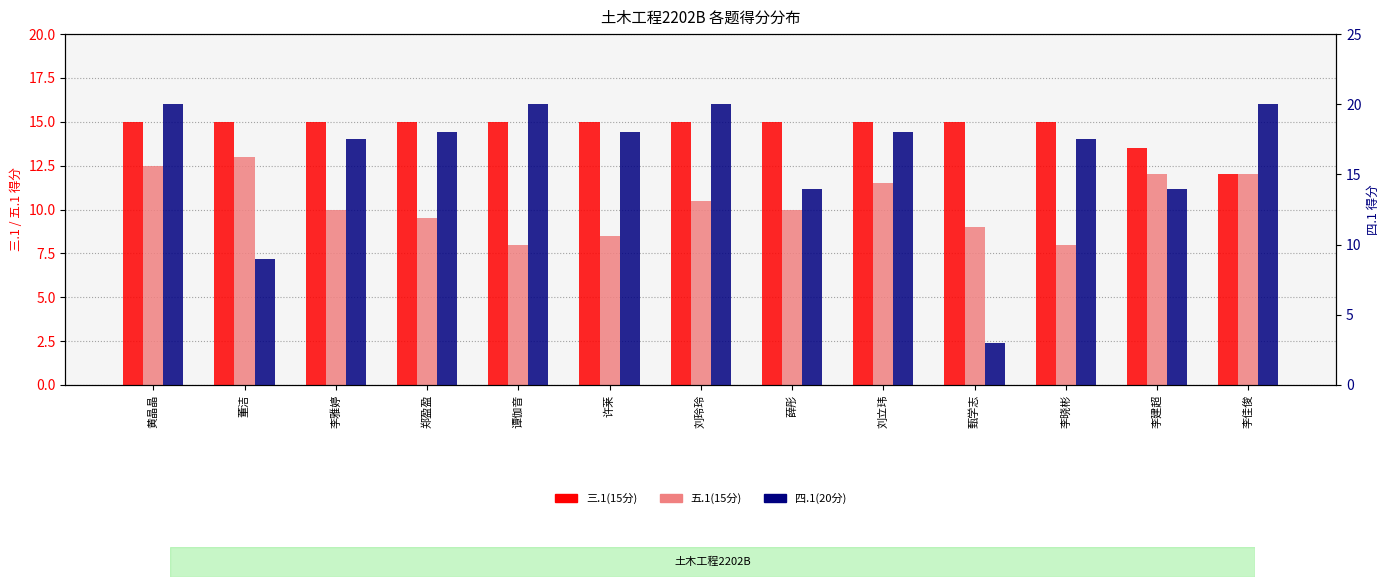

What is the label of the 12th bar from the right?

董洁